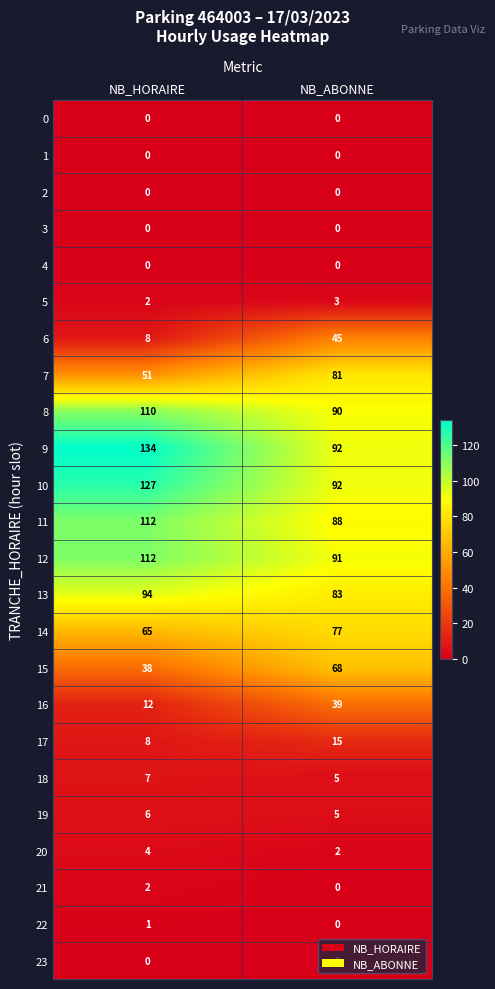

Which series changed the most between NB_HORAIRE and NB_ABONNE?

9